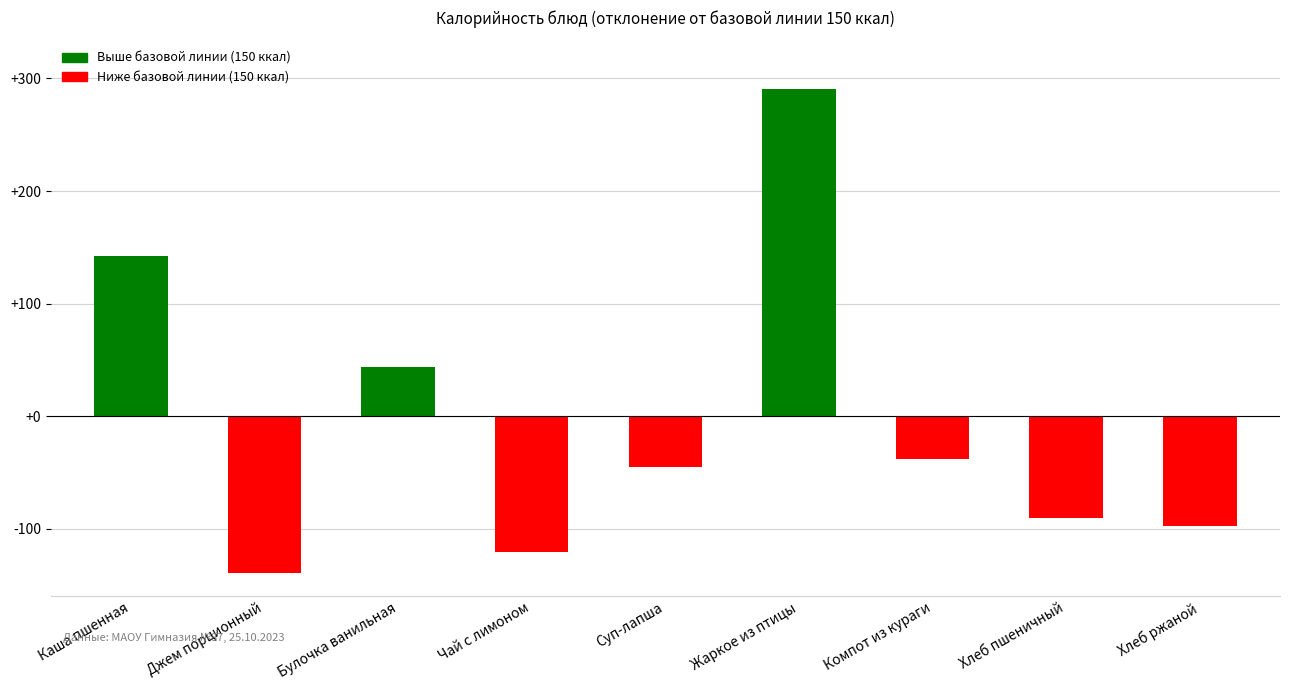

Count the number of categories in the chart.

9